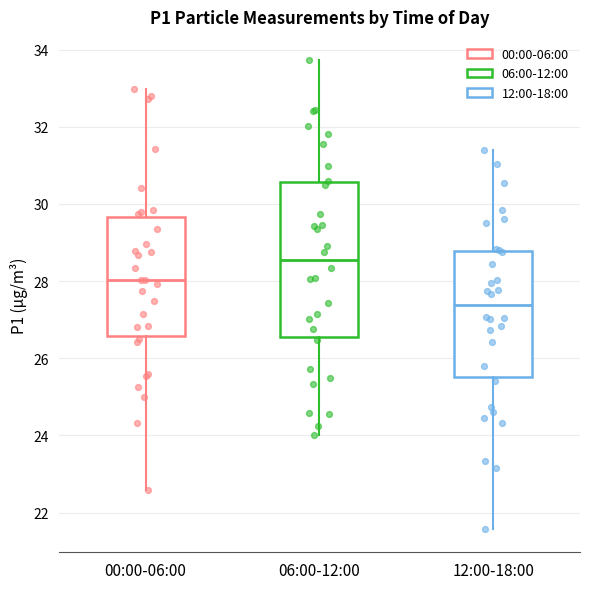

Which box has the lowest median line?

12:00-18:00